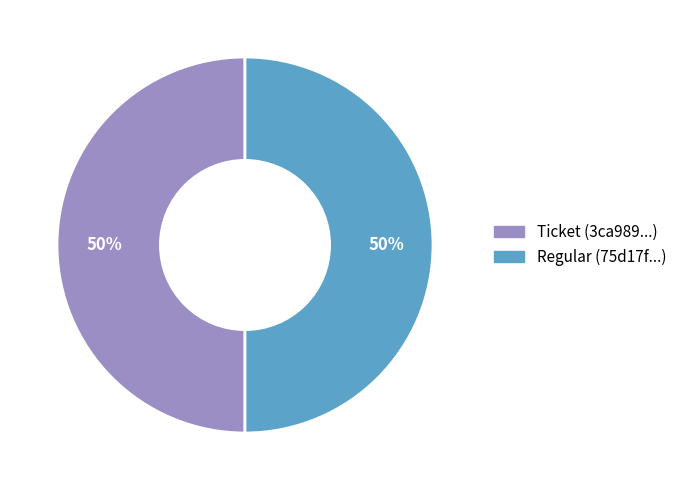

To the nearest percent, what portion does Regular represent?

50%